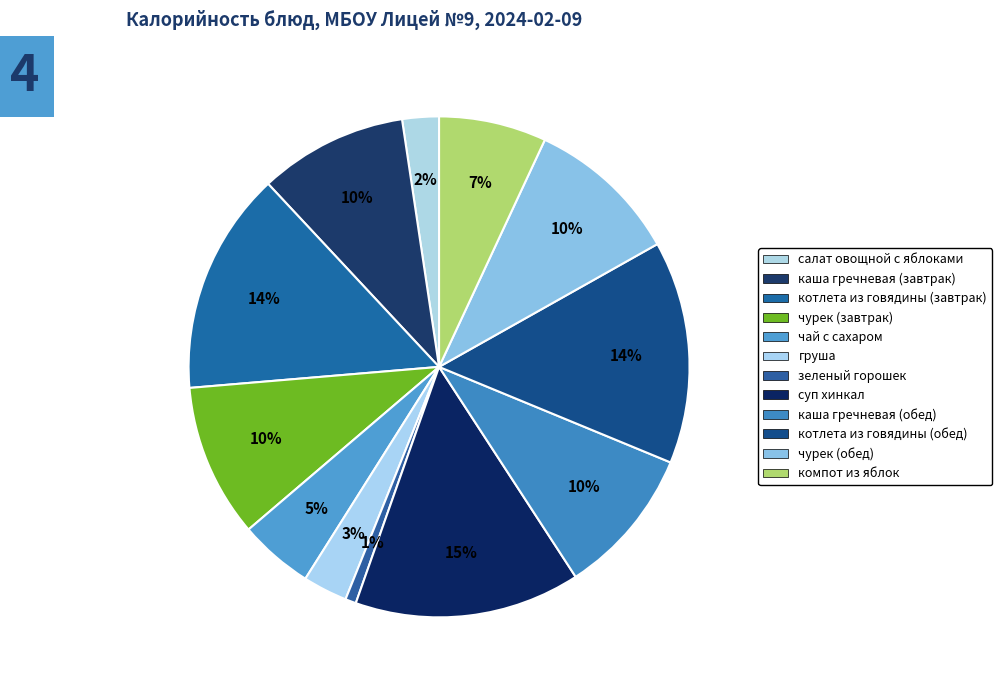

What is the ratio of the value at каша гречневая (обед) to the value at чурек (обед)?

1.0